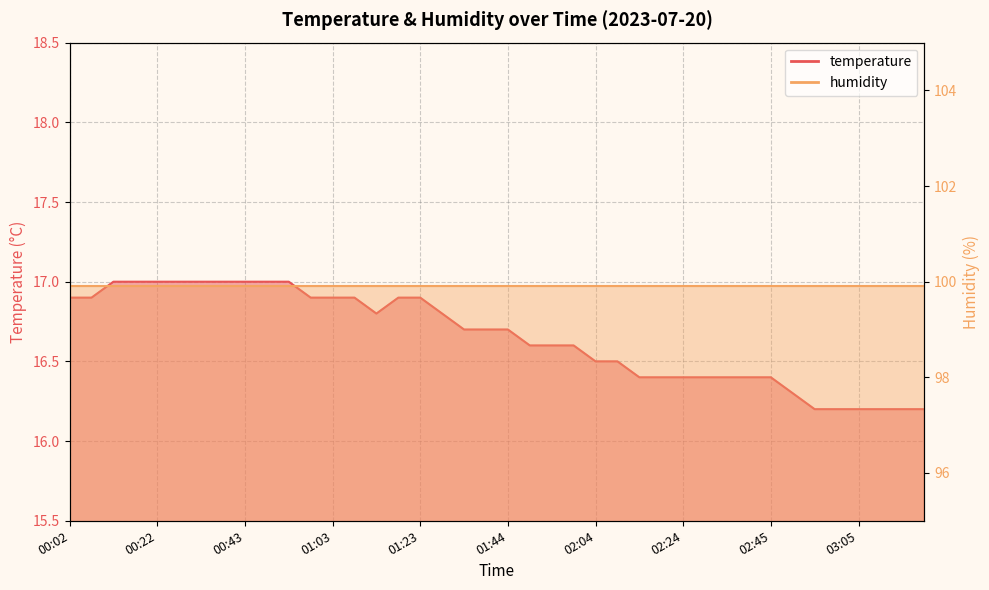

What is the value of the 26th point from the left?

16.5